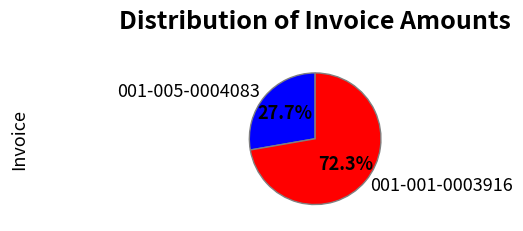

Is there a majority slice in this chart?

Yes